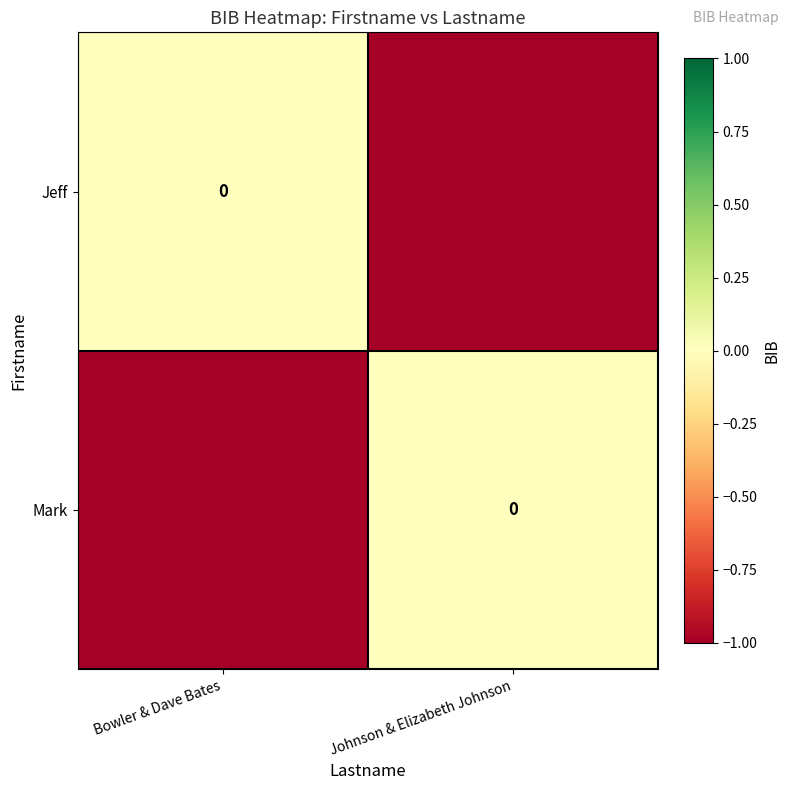

Which series has the largest total across all categories?

Jeff